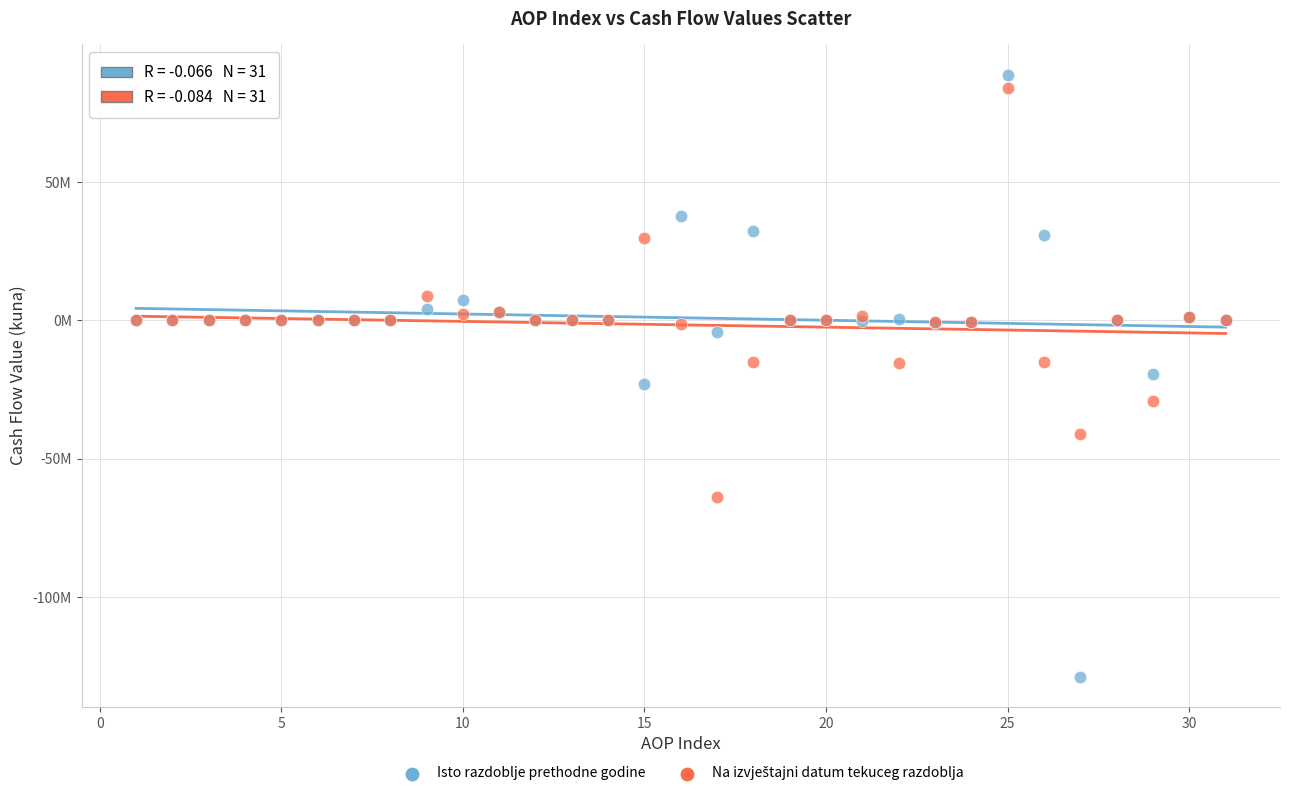

Which series contains the lowest Y value?

Isto razdoblje prethodne godine